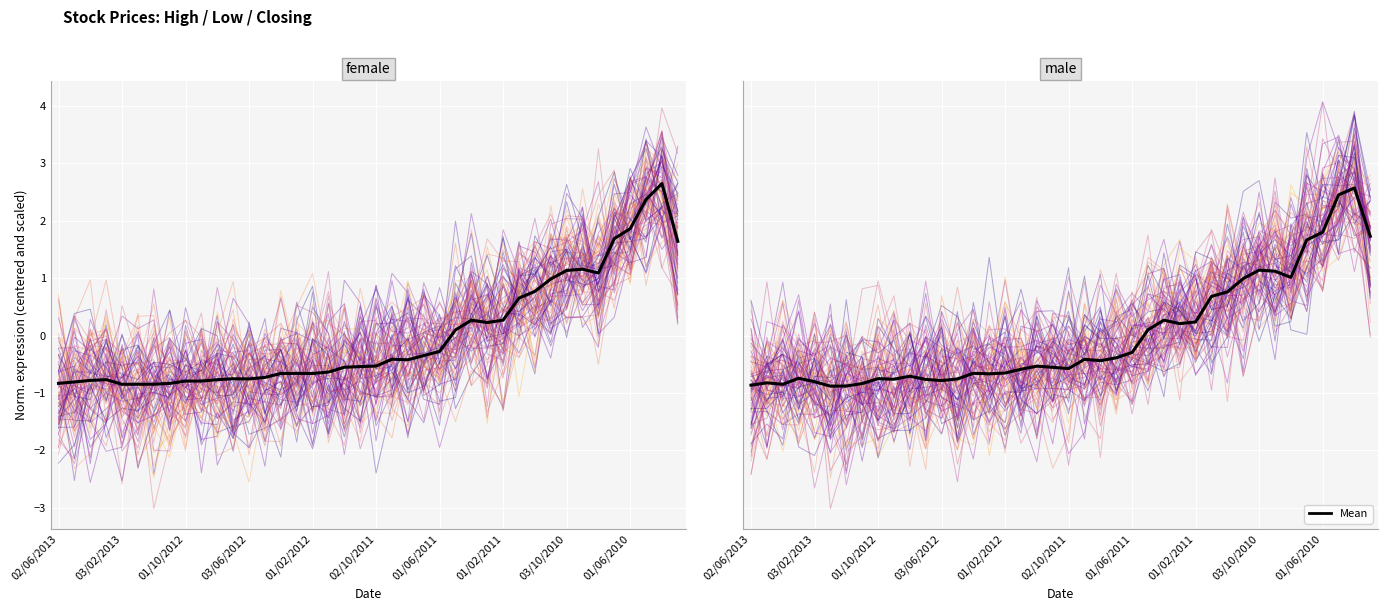

How many distinct data groups are displayed?

2